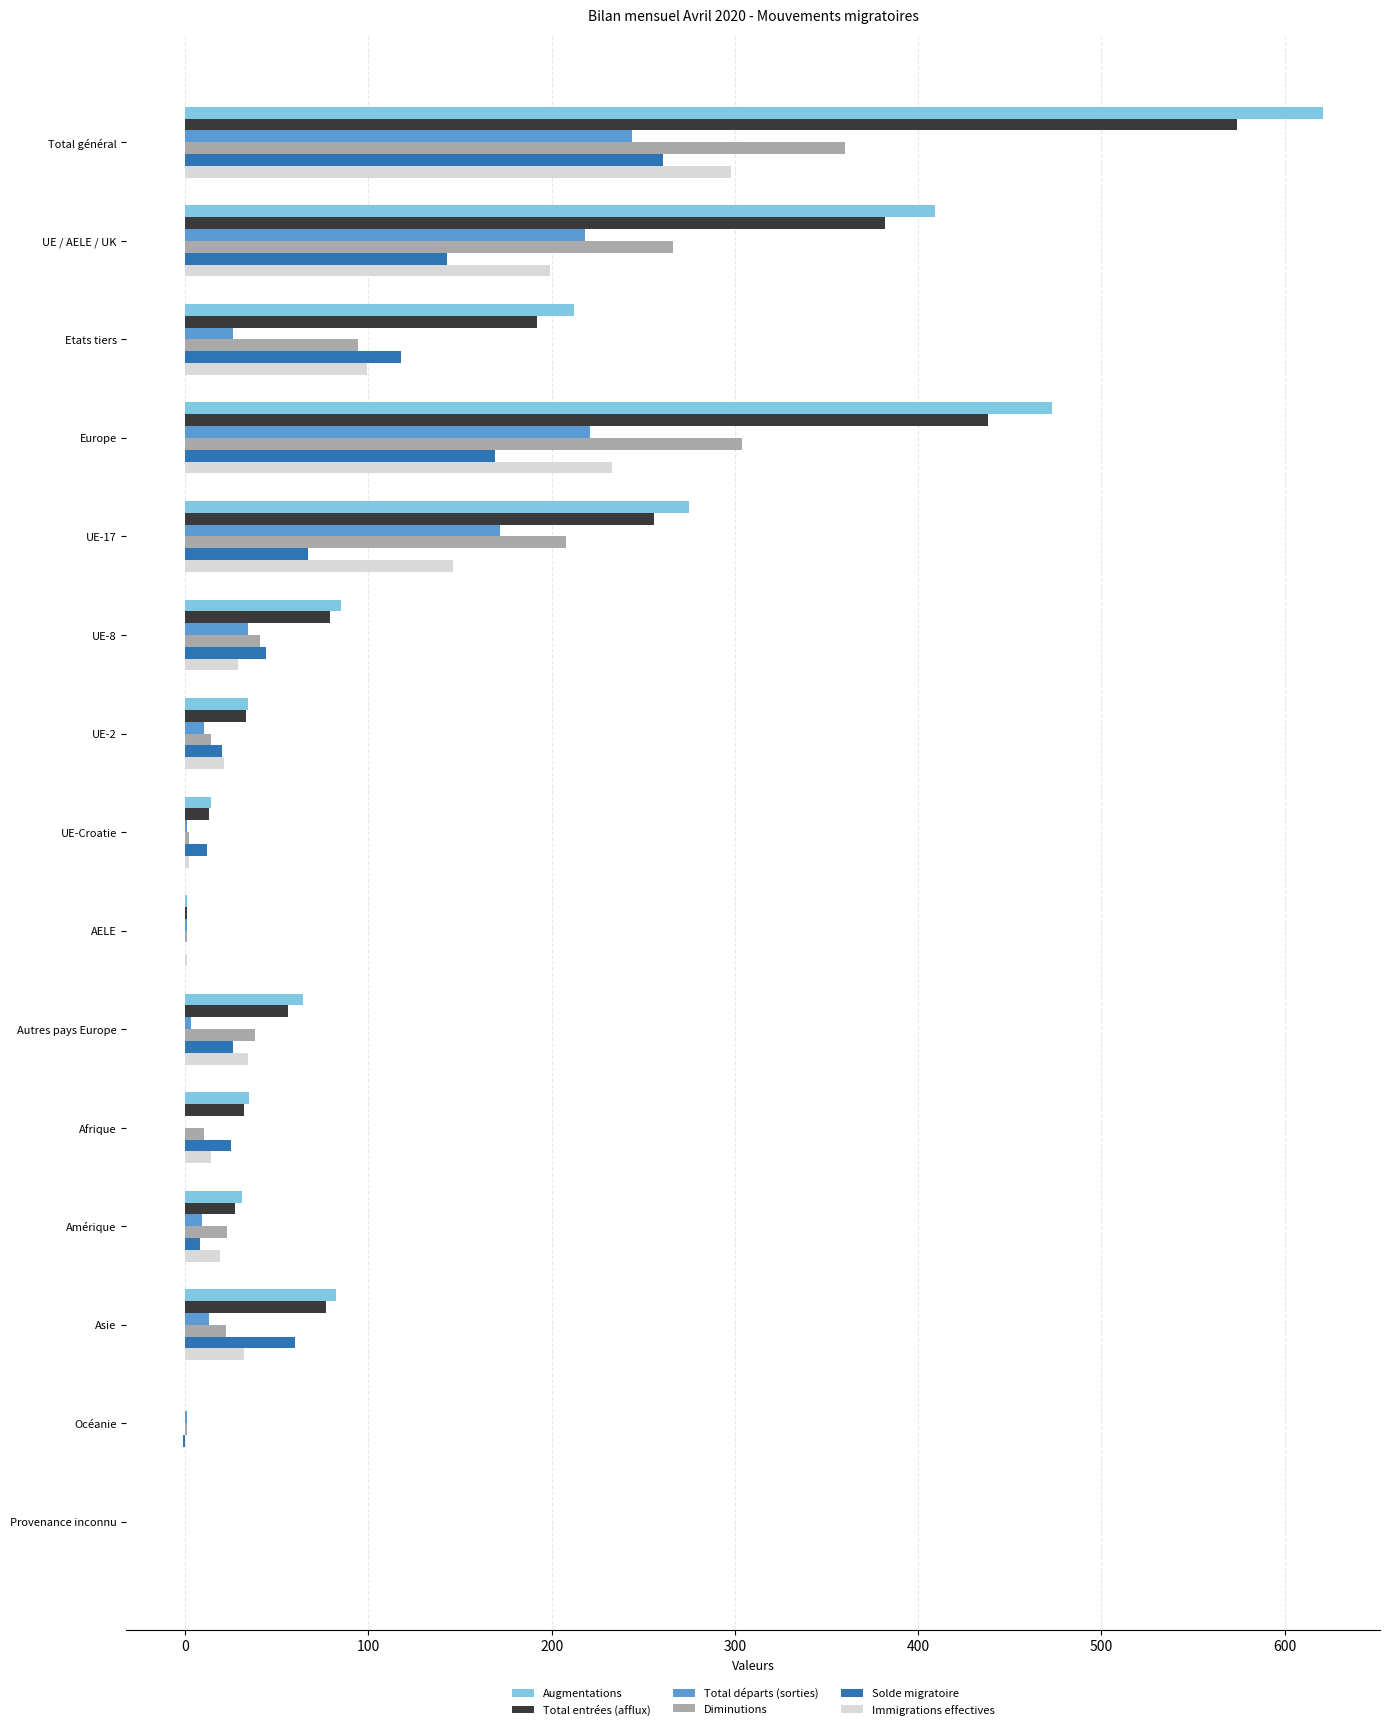

Where is Diminutions nearest to the value 180?

UE-17